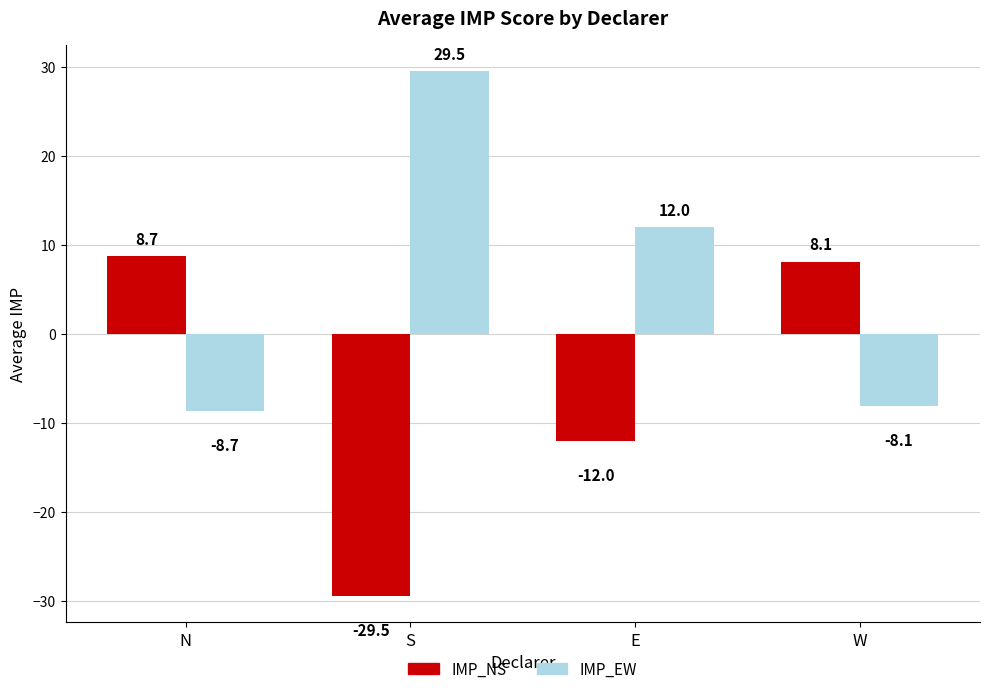

Where is IMP_NS nearest to the value -10?

E